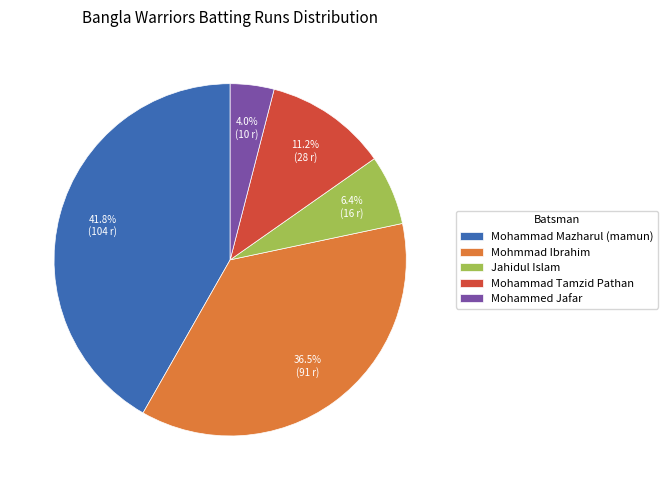

Combined, do Mohammad Tamzid Pathan and Mohammad Mazharul (mamun) account for over 50%?

Yes